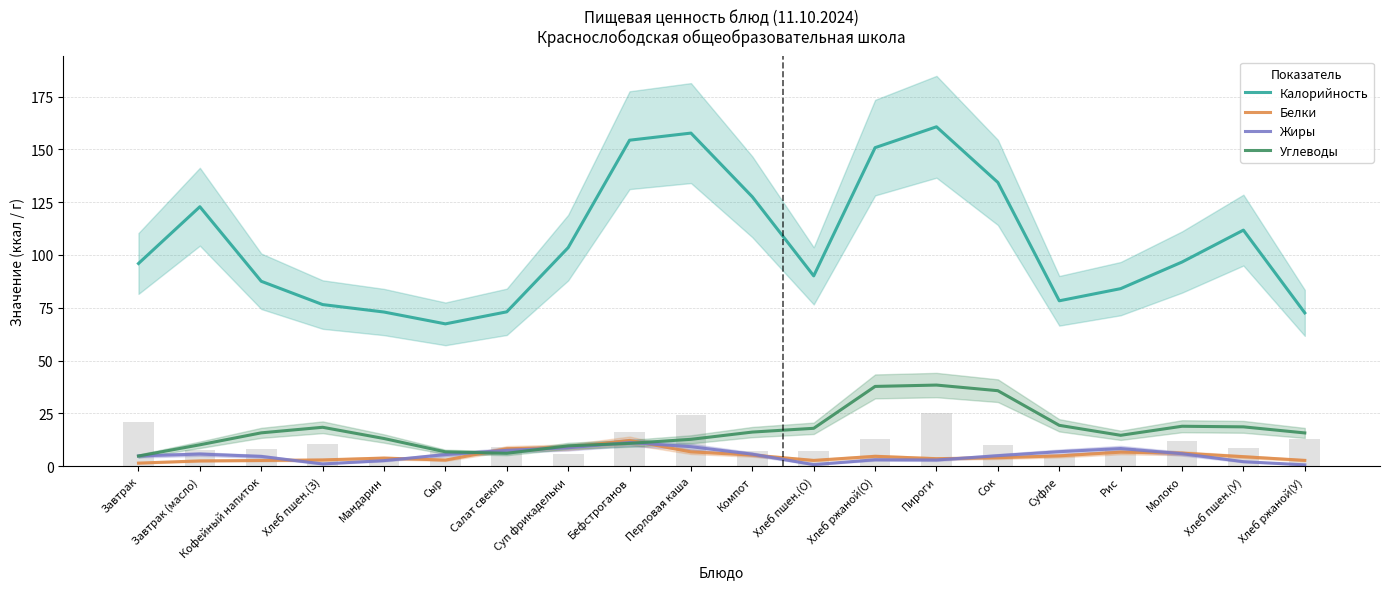

Is the value of Углеводы at Хлеб ржаной(У) greater than the value of Белки at Сок?

Yes